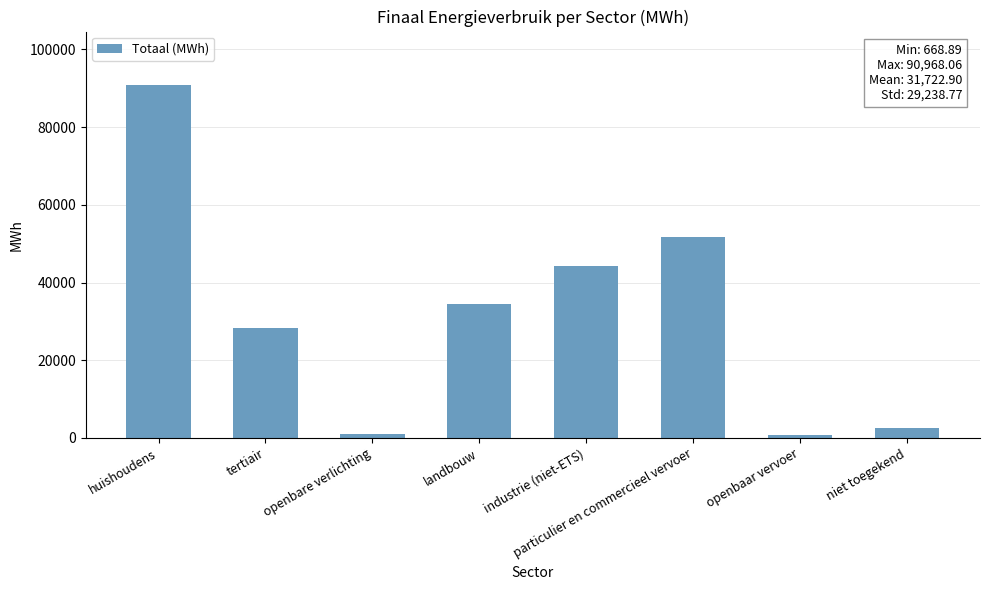

What is the difference between the second highest and minimum values?

50940.9